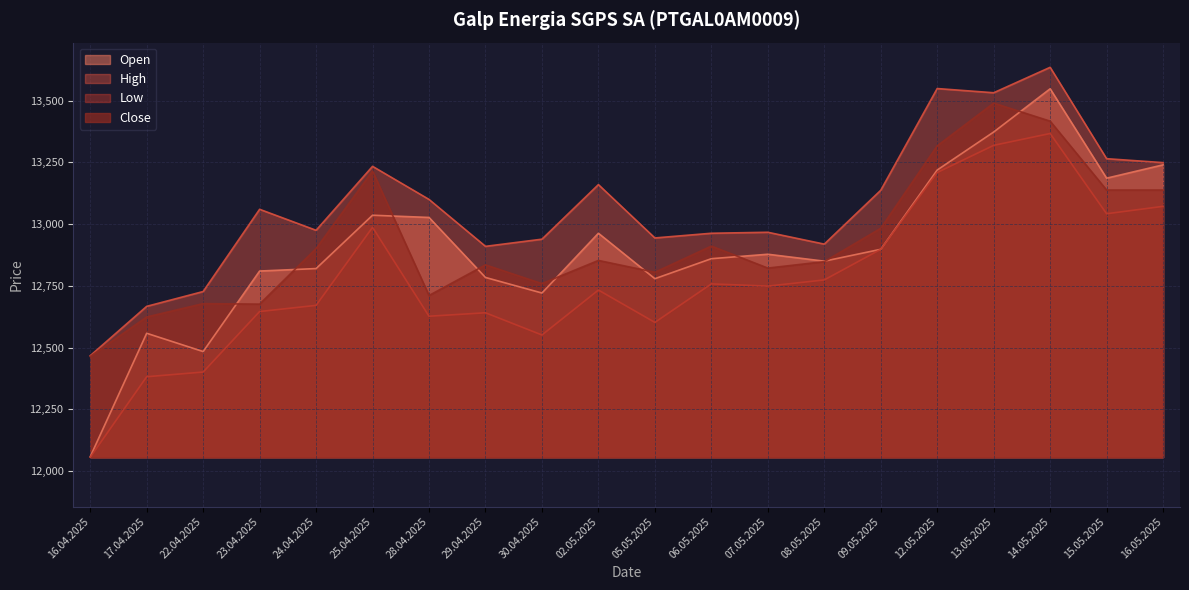

At which label does High first exceed 13060?

25.04.2025